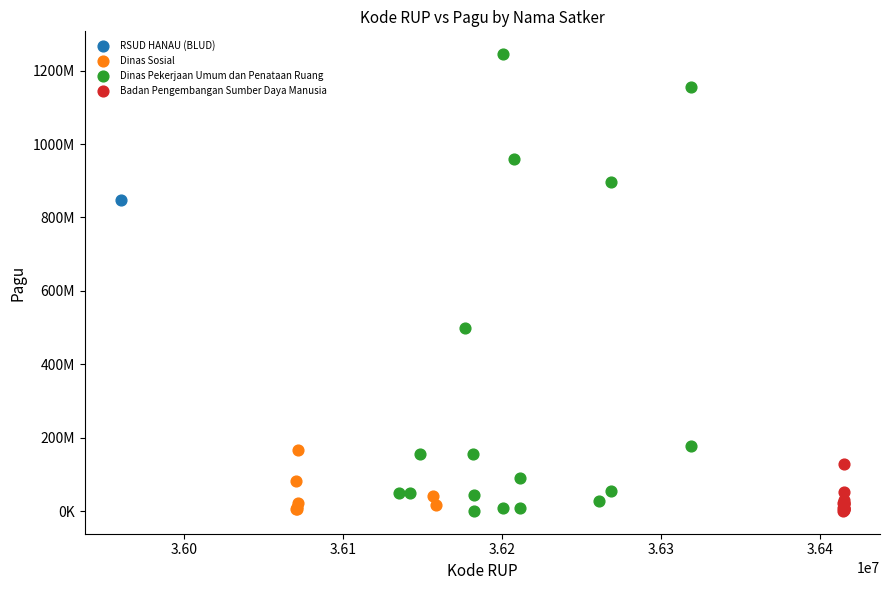

What are all the series names shown in the legend?

RSUD HANAU (BLUD), Dinas Sosial, Dinas Pekerjaan Umum dan Penataan Ruang, Badan Pengembangan Sumber Daya Manusia